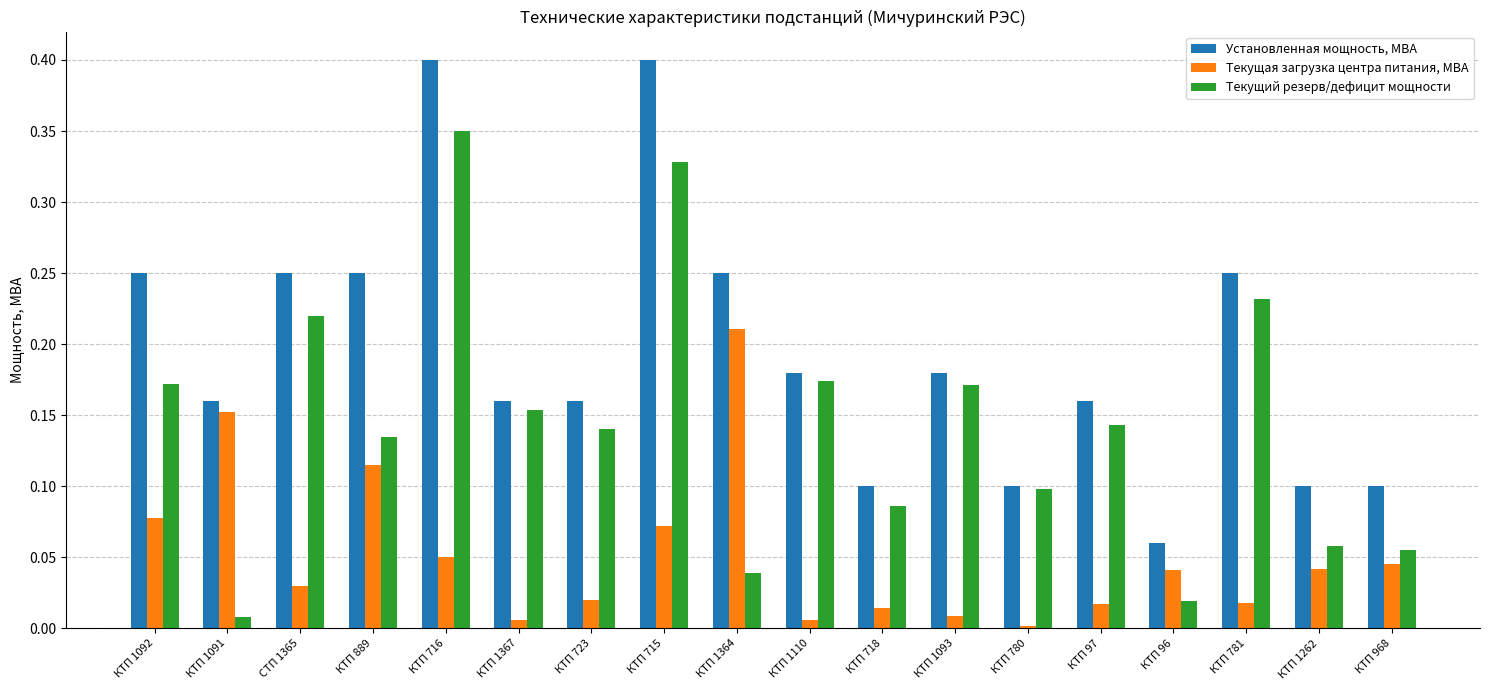

List the series in order of their overall mean, lowest first.

Текущая загрузка центра питания, МВА, Текущий резерв/дефицит мощности, Установленная мощность, МВА